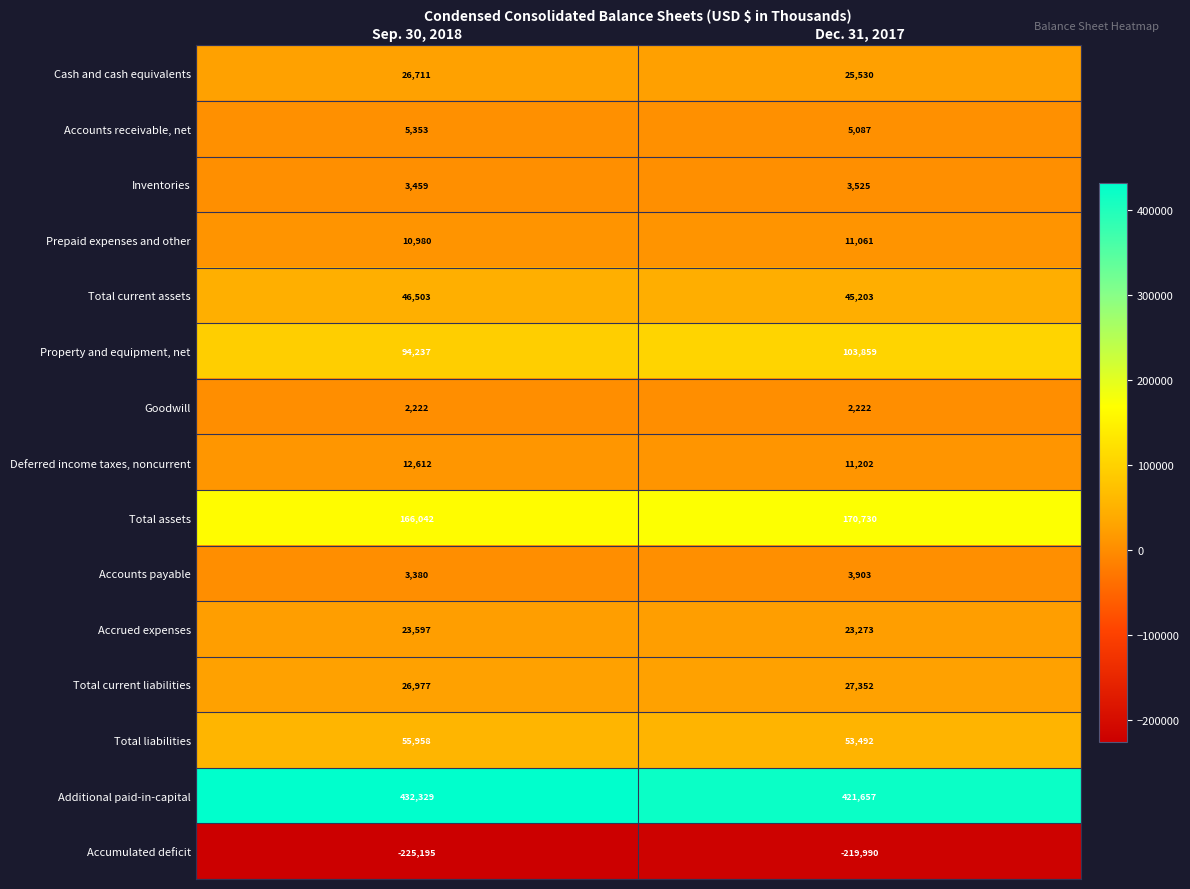

Which series has the largest range (max minus min)?

Additional paid-in-capital